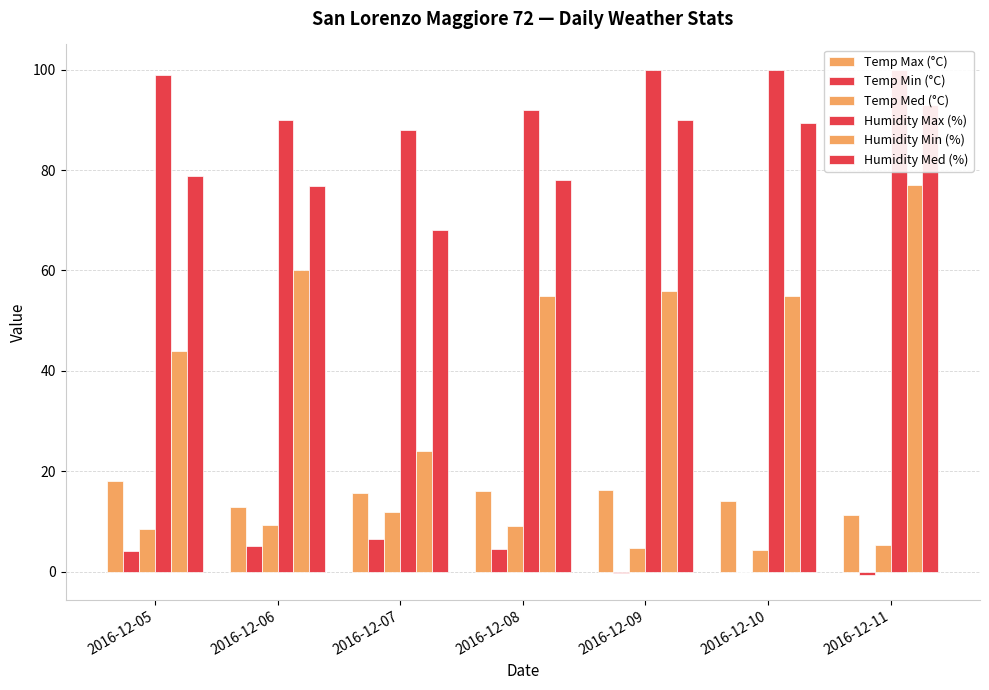

At which label is Humidity Med (%) closest to 80?

2016-12-05